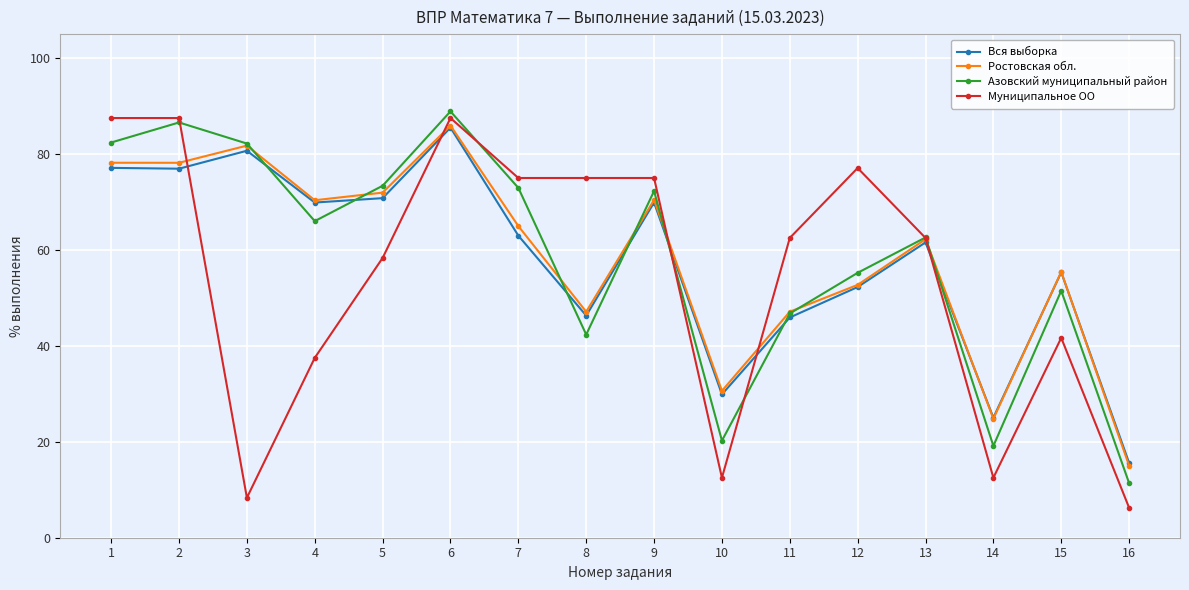

At how many categories does at least one series exceed 14?

16